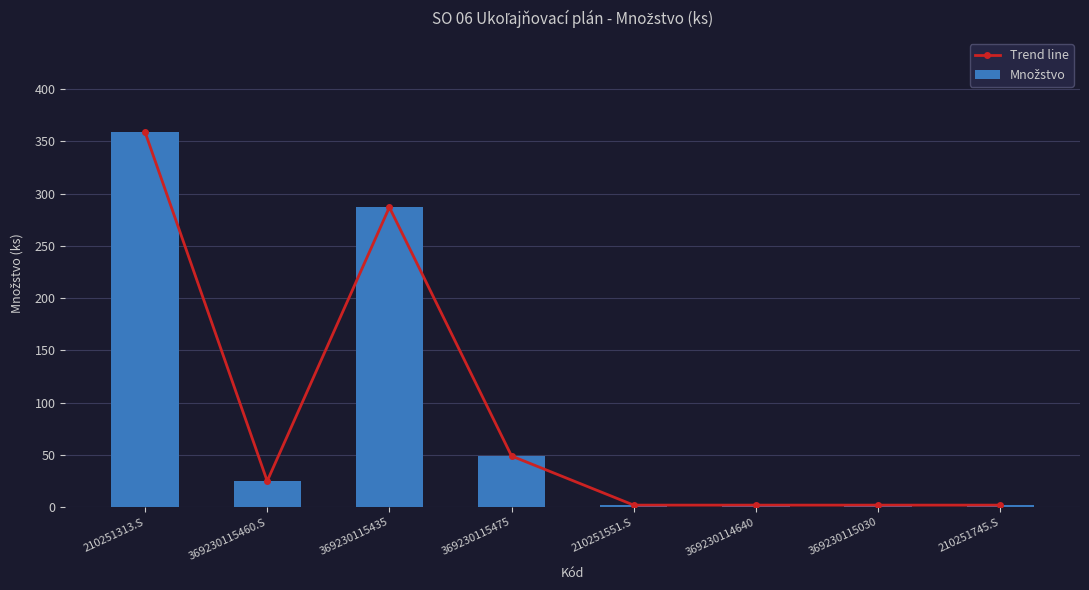

At how many categories does at least one series exceed 319?

1